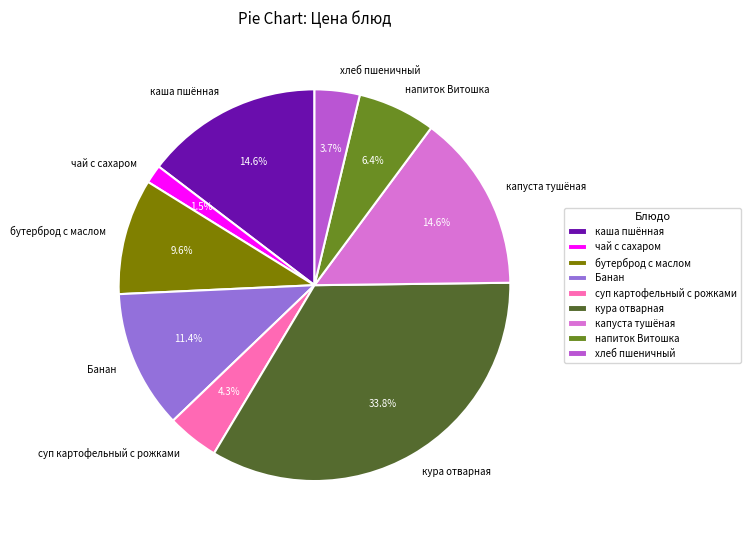

Approximately how many times larger is the value at суп картофельный с рожками compared to каша пшённая?

0.3